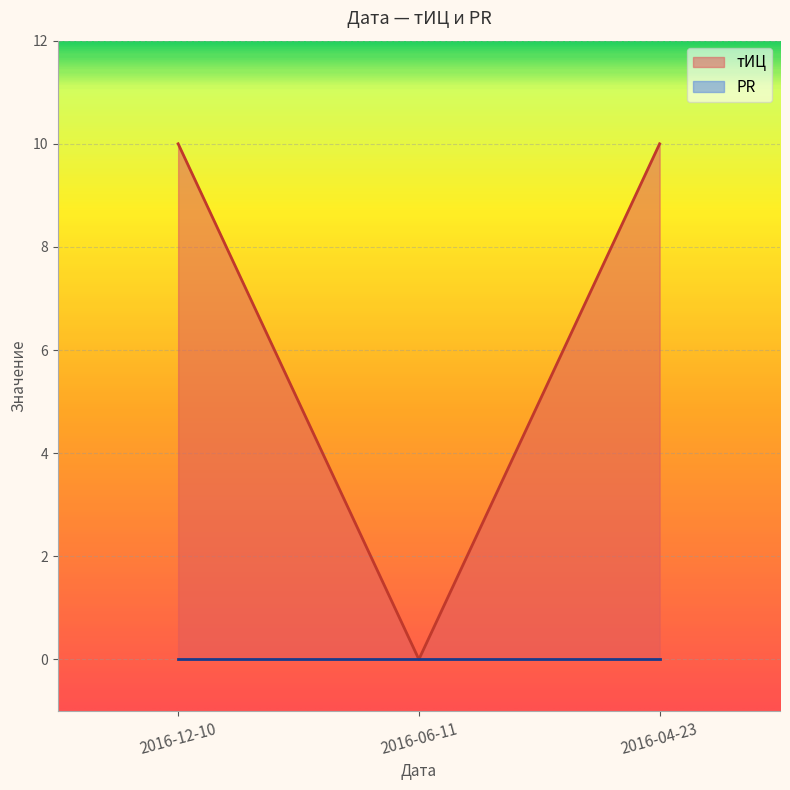

List the labels in order of value, largest first.

2016-12-10, 2016-04-23, 2016-06-11